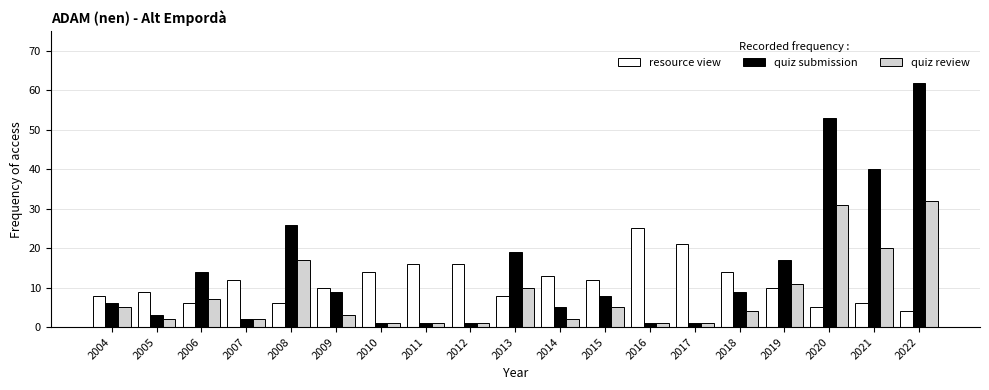

Between 2010 and 2013, which series saw the biggest shift?

quiz submission